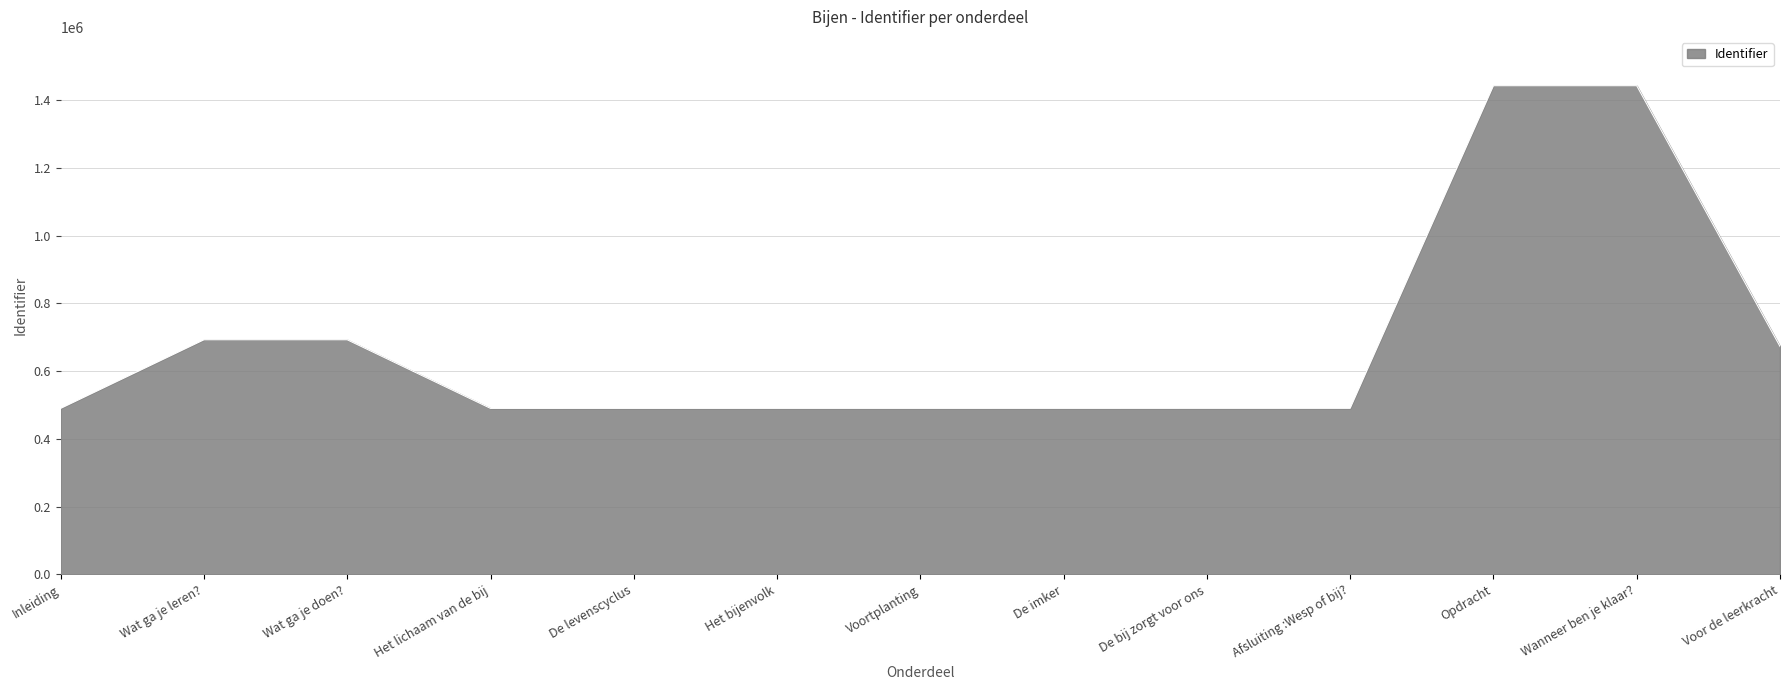

What is the difference between the values at Wat ga je doen? and Afsluiting :Wesp of bij??

202328